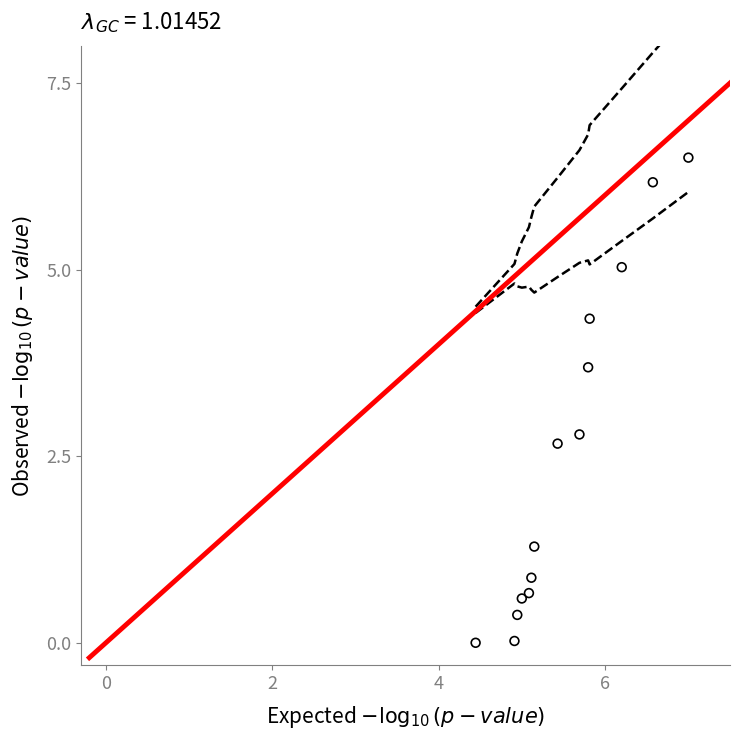

What is the range of X values (max minus min)?

2.6